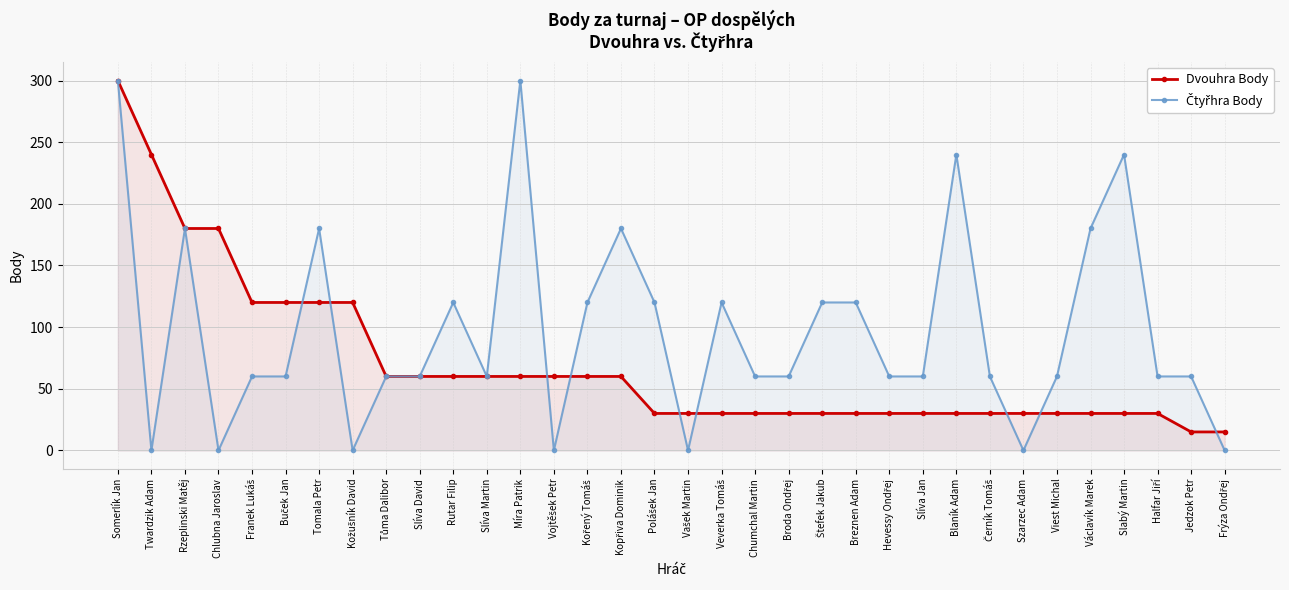

The Dvouhra Body series shows 14 at Hevessy Ondřej. True or false?

False